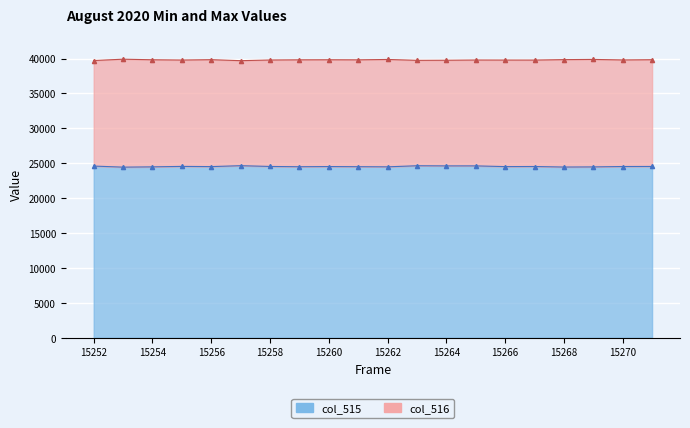

Is it true that col_515 equals 13429 at 15253?

False